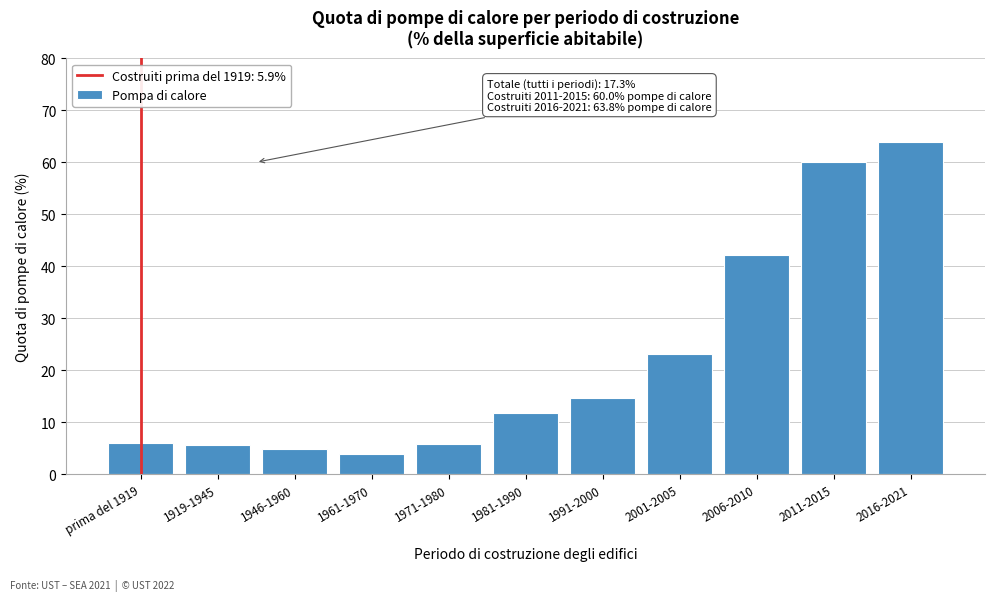

The value at 1971-1980 is 5.8. True or false?

True